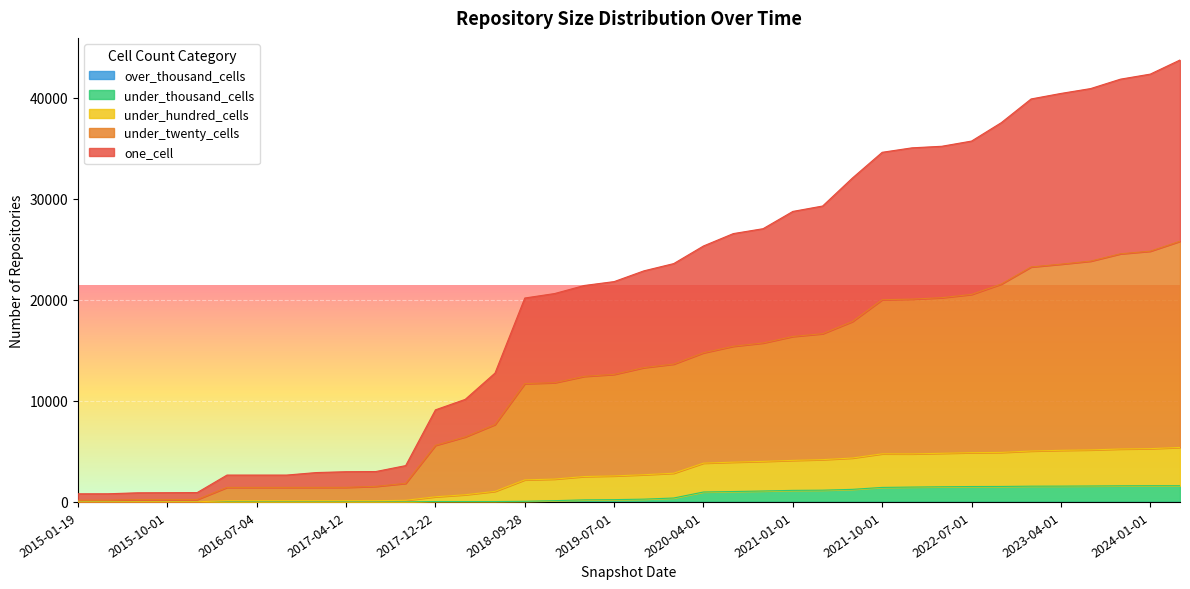

True or false: under_hundred_cells and one_cell cross at least once.

False